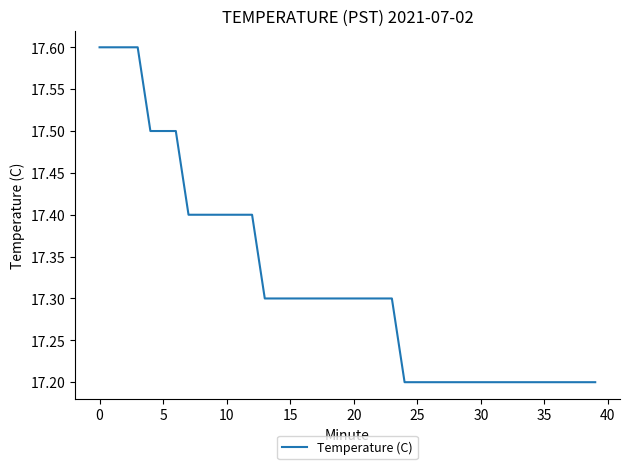

What is the smallest value displayed?

17.2